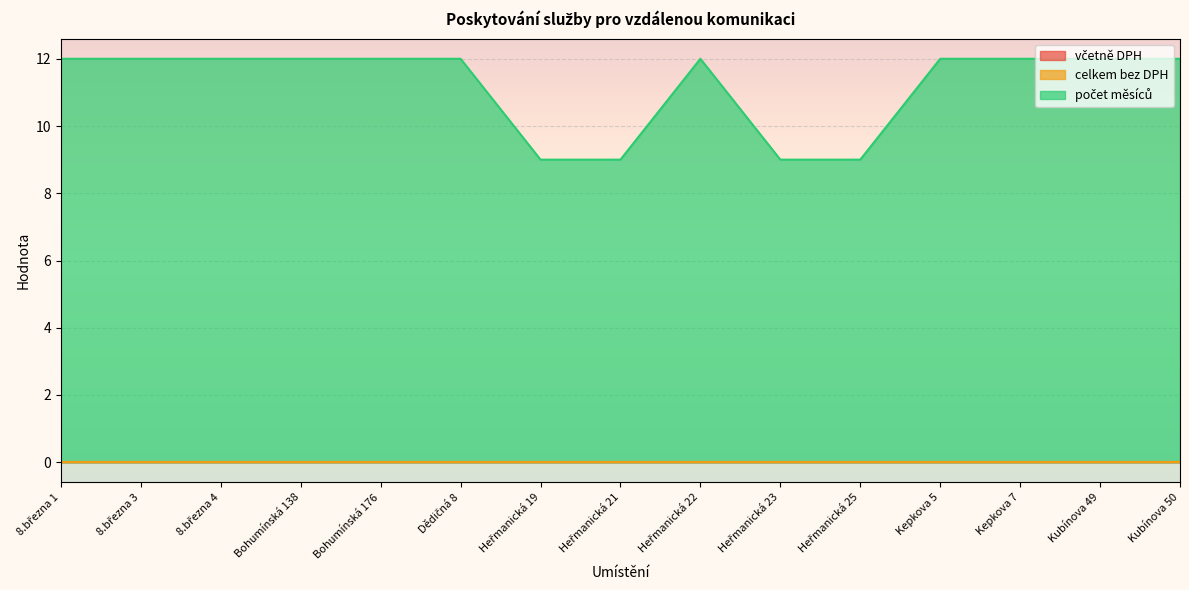

What is the sum of the počet měsíců values at Bohumínská 176 and Heřmanická 22?

24